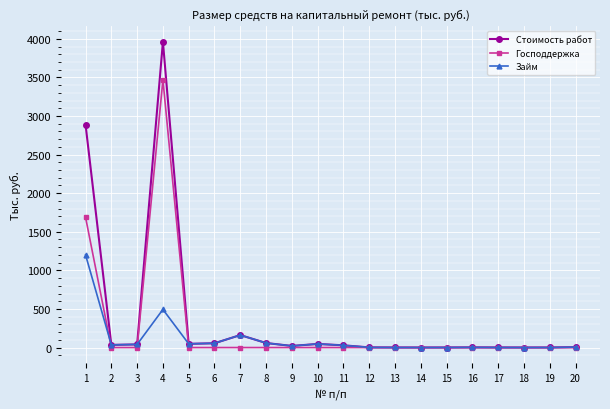

The value of Стоимость работ at 4 is 6894.2. True or false?

False